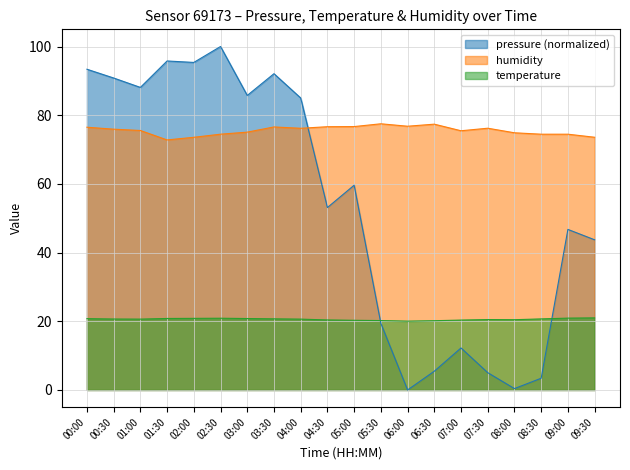

At which label is pressure closest to 50?

04:30